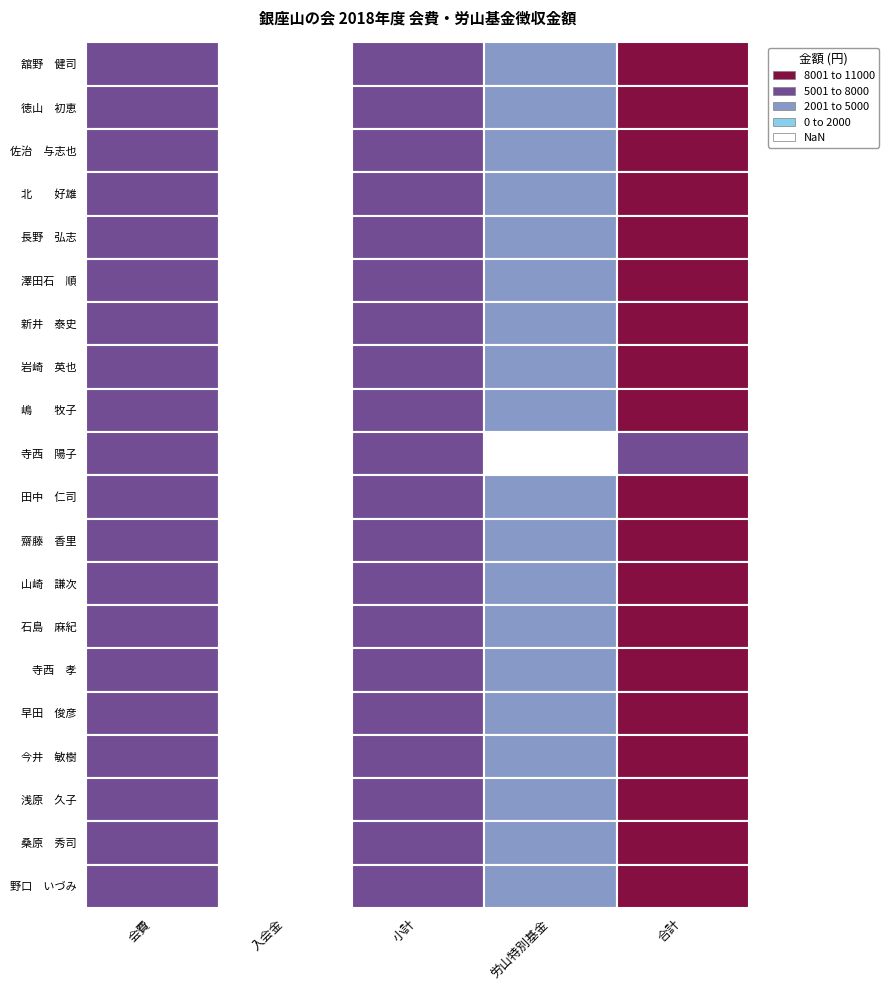

Reading left to right, what are all the values shown in this chart?

舘野　健司: 6000	0	6000	5000	11000
徳山　初恵: 6000	0	6000	5000	11000
佐治　与志也: 6000	0	6000	5000	11000
北　　好雄: 6000	0	6000	5000	11000
長野　弘志: 6000	0	6000	5000	11000
澤田石　順: 6000	0	6000	5000	11000
新井　泰史: 6000	0	6000	5000	11000
岩崎　英也: 6000	0	6000	5000	11000
嶋　　牧子: 6000	0	6000	5000	11000
寺西　陽子: 6000	0	6000	0	6000
田中　仁司: 6000	0	6000	5000	11000
齋藤　香里: 6000	0	6000	5000	11000
山崎　謙次: 6000	0	6000	5000	11000
石島　麻紀: 6000	0	6000	5000	11000
寺西　孝: 6000	0	6000	5000	11000
早田　俊彦: 6000	0	6000	5000	11000
今井　敏樹: 6000	0	6000	5000	11000
浅原　久子: 6000	0	6000	5000	11000
桑原　秀司: 6000	0	6000	5000	11000
野口　いづみ: 6000	0	6000	5000	11000